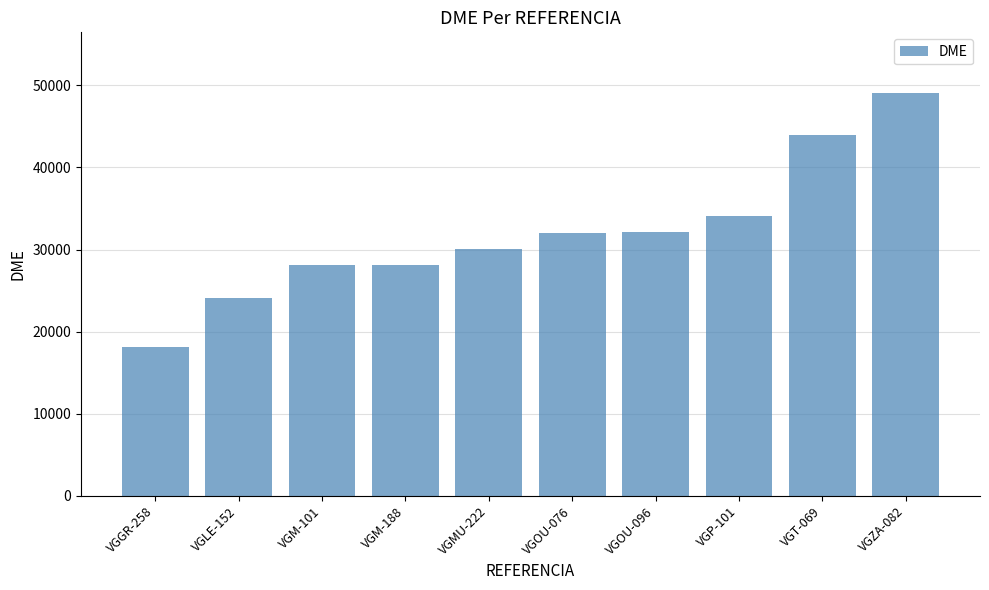

Which category has the lowest value across all series?

VGGR-258